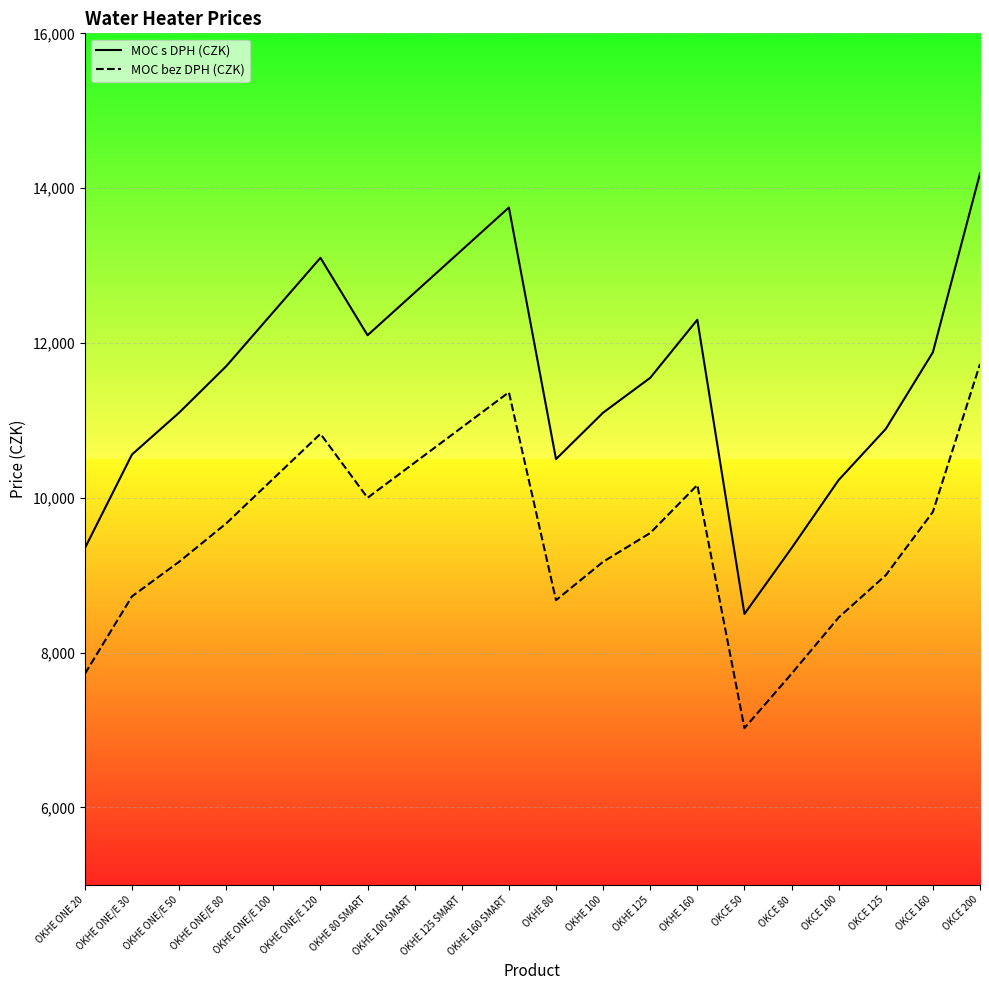

Which series has the largest total across all categories?

MOC s DPH (CZK)